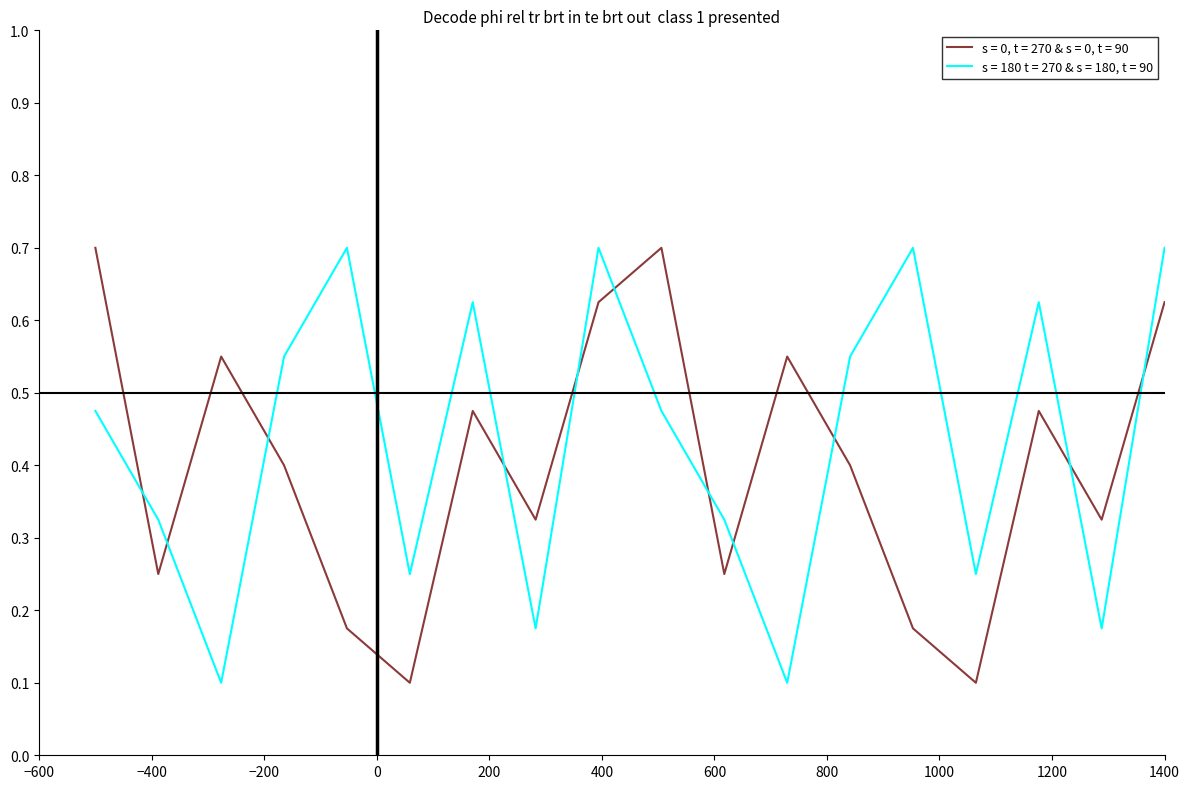

List the series in order of their overall mean, lowest first.

s = 0, t = 270 & s = 0, t = 90, s = 180 t = 270 & s = 180, t = 90